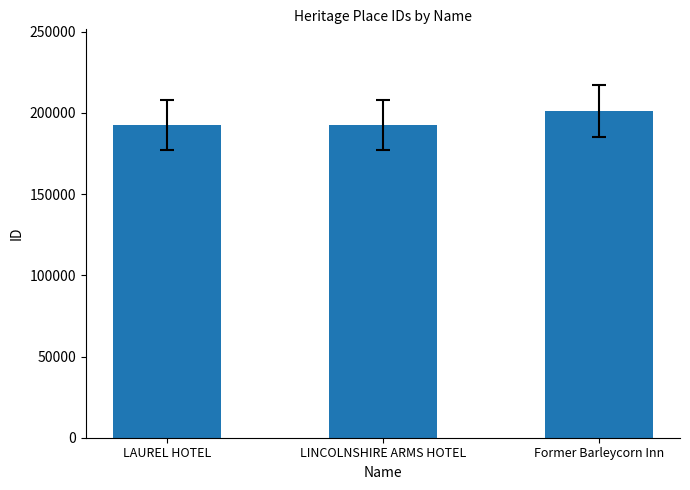

What is the difference between the maximum and minimum values?

8822